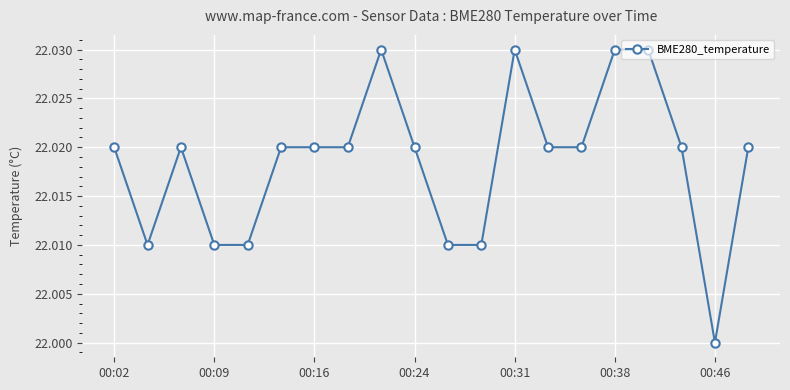

True or false: there are more than 0 points higher than both neighbors.

True